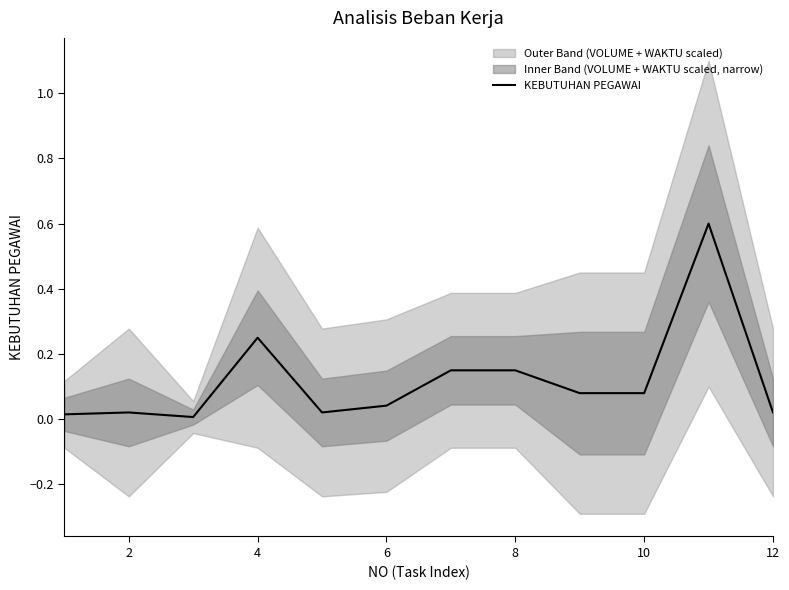

The KEBUTUHAN PEGAWAI series shows 0.3 at 8. True or false?

False